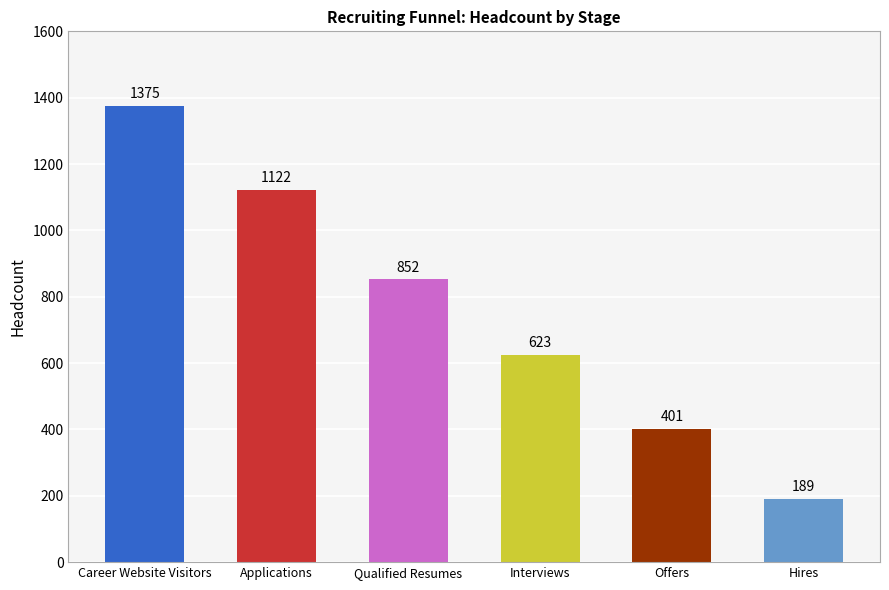

What is the change in value from Interviews to Offers?

-222